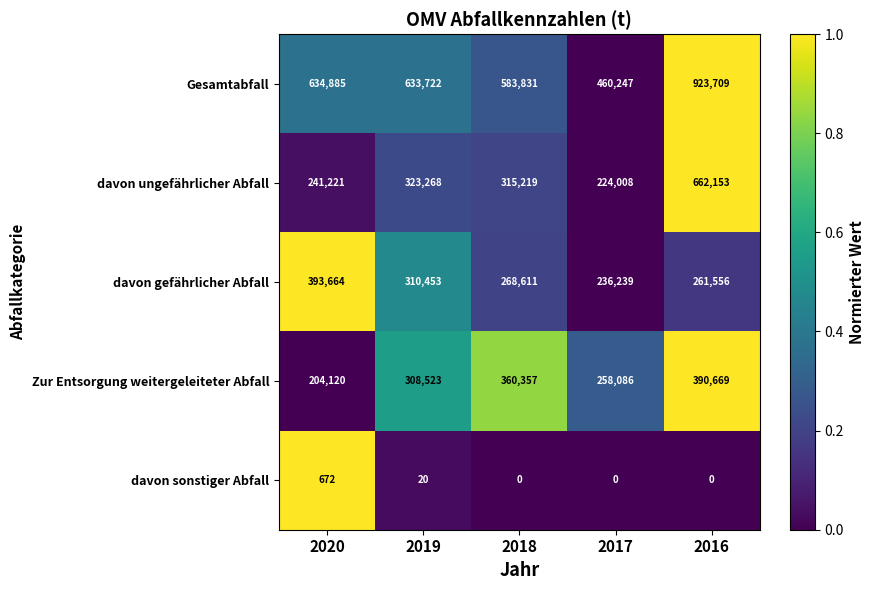

How many categories are shown in the chart?

5